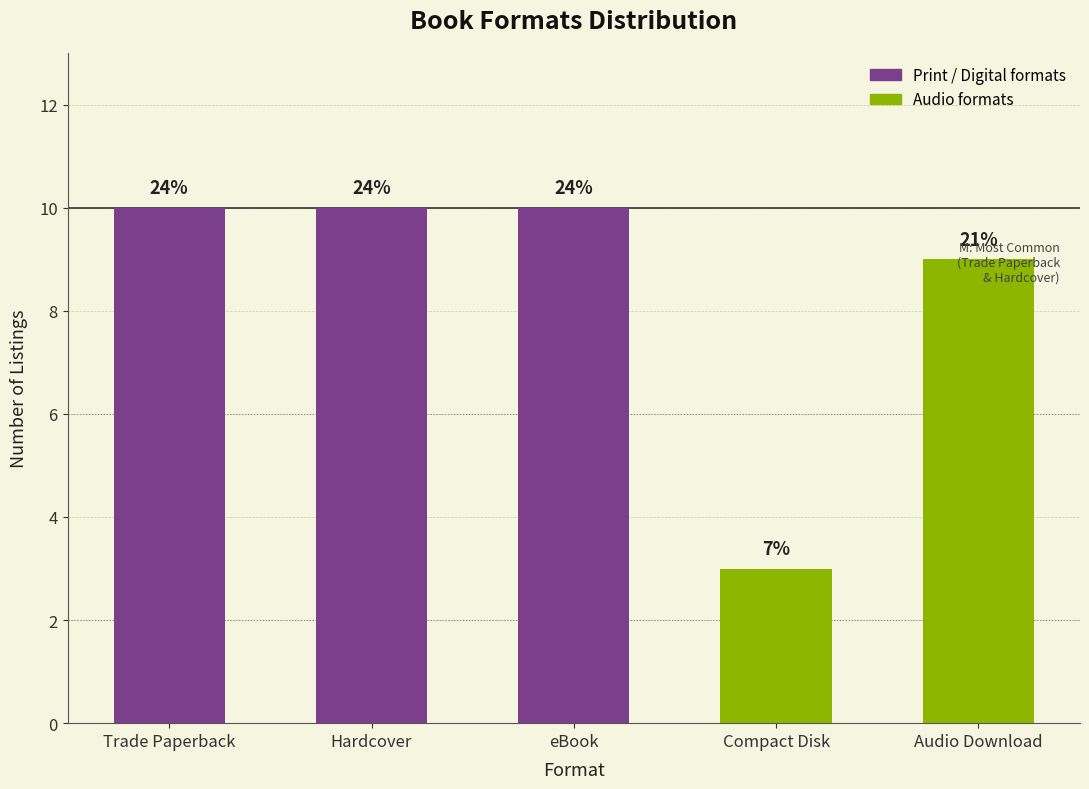

What position from the left is eBook?

3